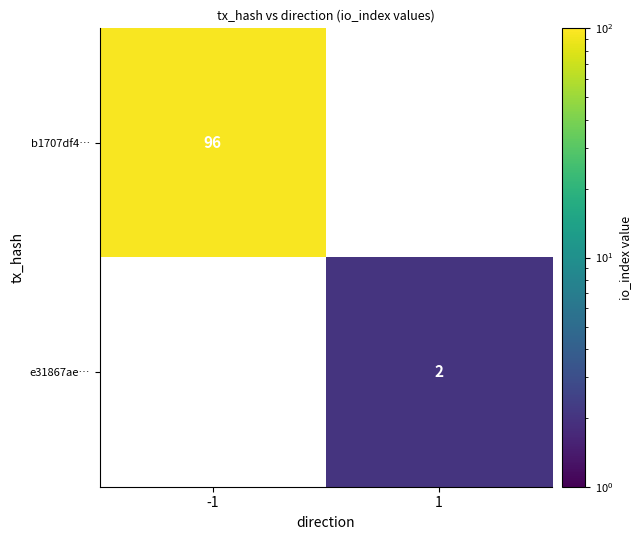

The value of e31867ae… at 1 is 3. True or false?

False